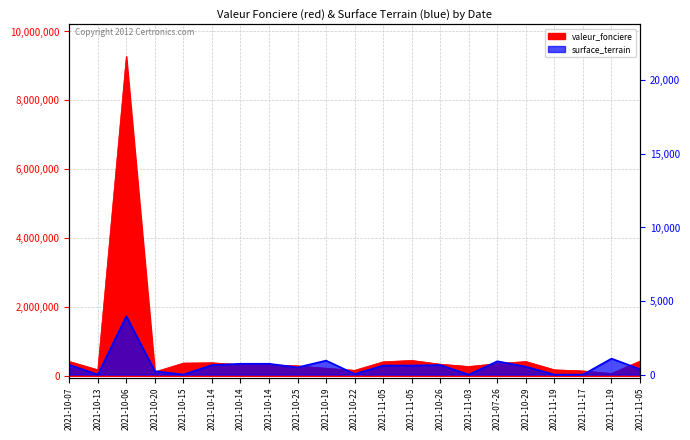

What is the difference between the second highest and second lowest values in the valeur_fonciere series?

332032